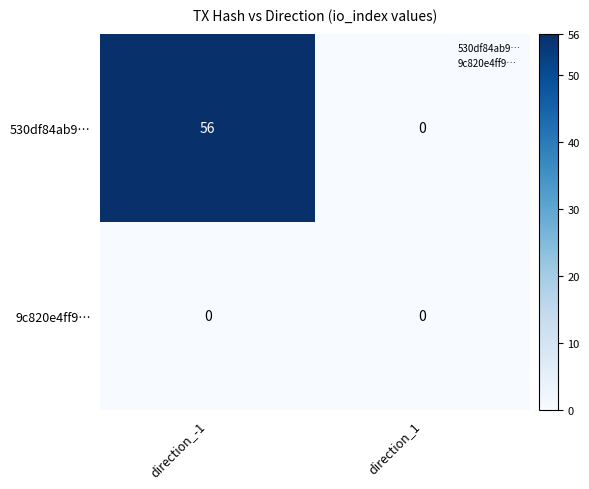

The 9c820e4ff9… series shows 0 at direction_-1. True or false?

True